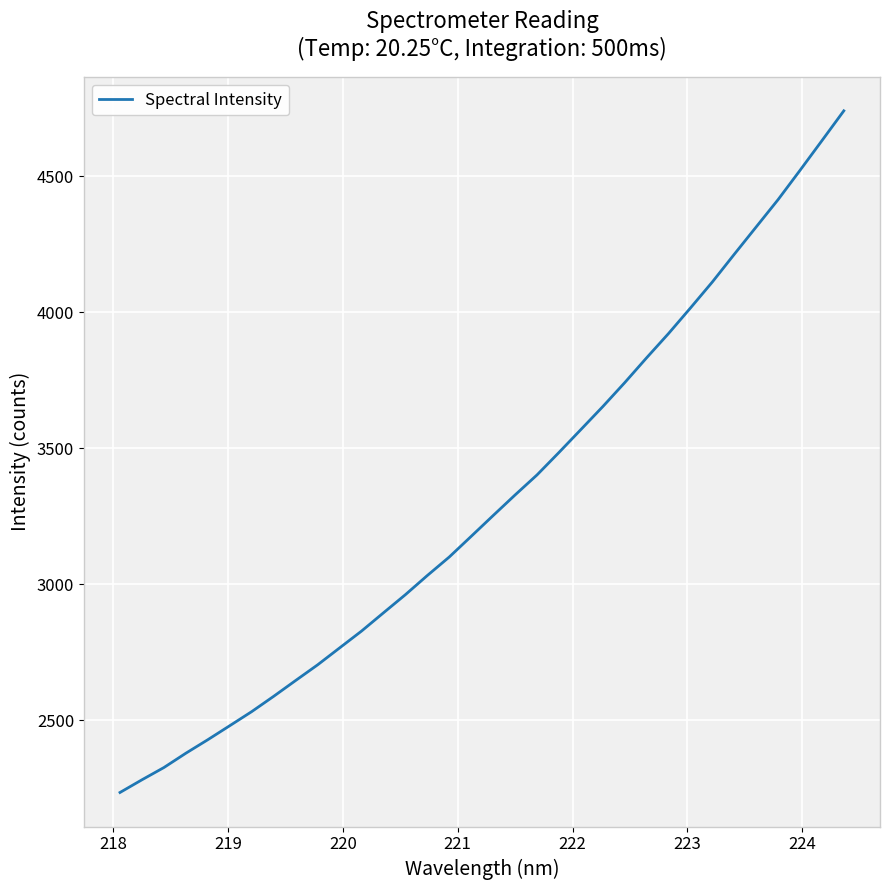

What is the greatest value displayed?

4741.4